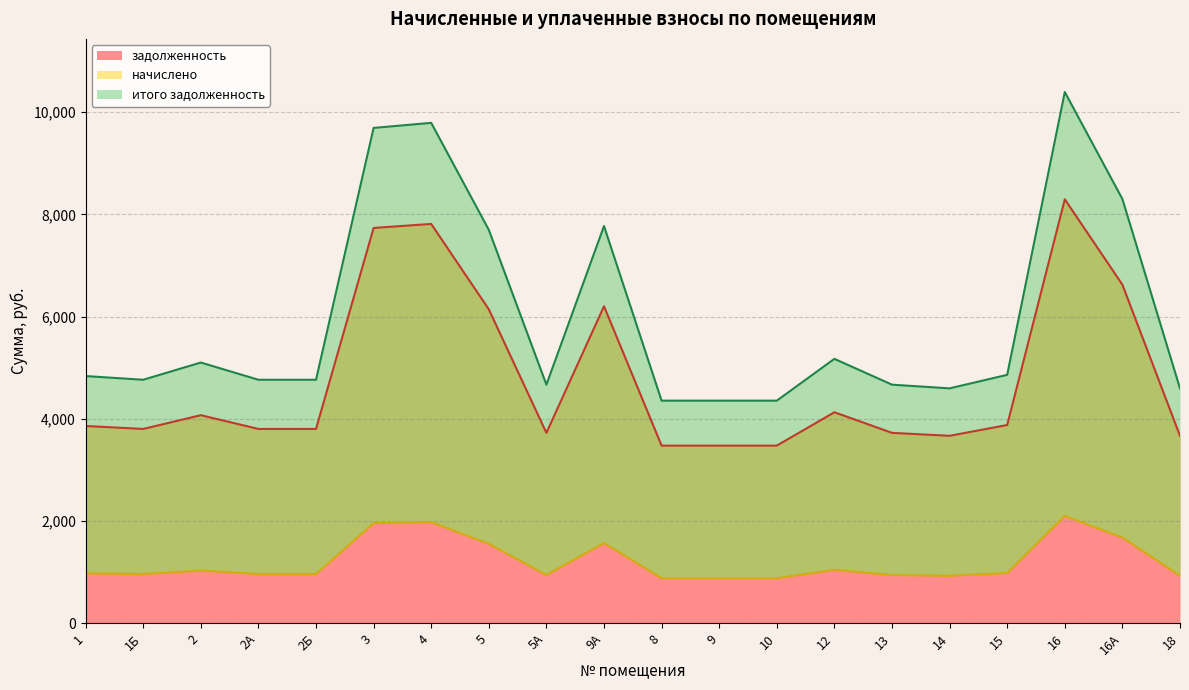

What is the maximum value for задолженность?

8294.4